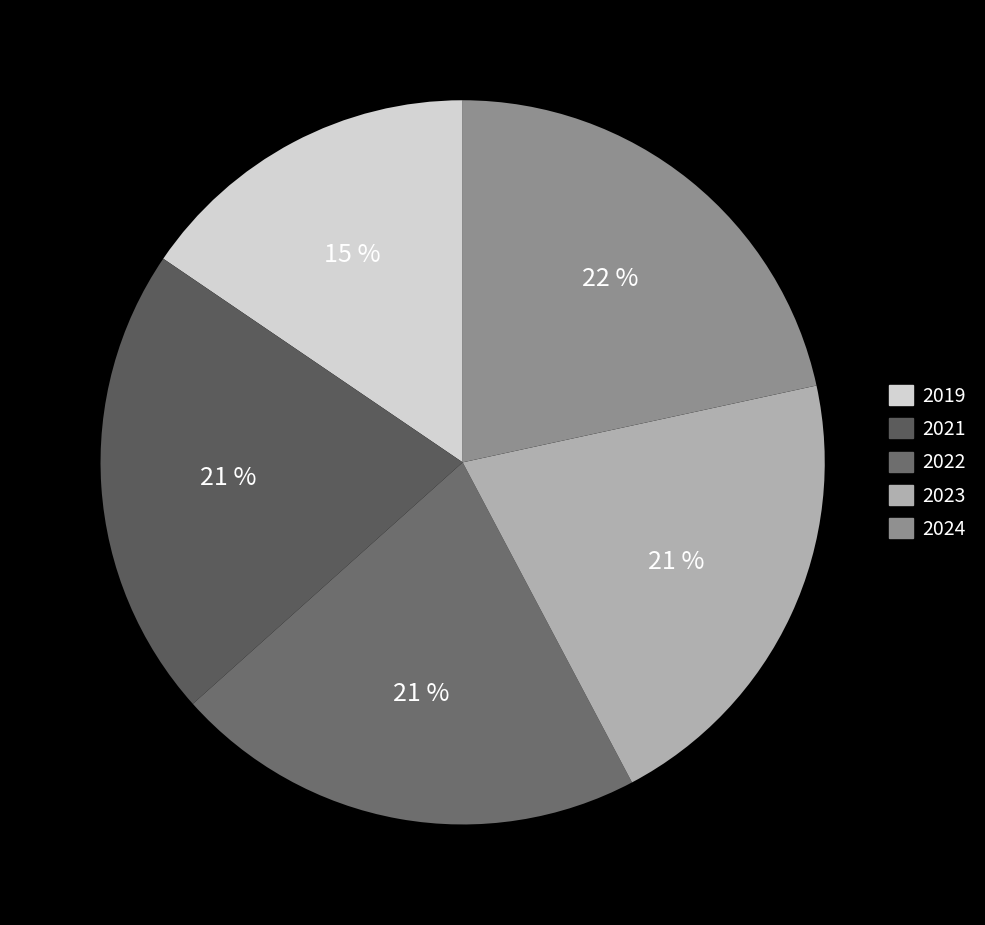

Is 2022 the majority of the pie?

No